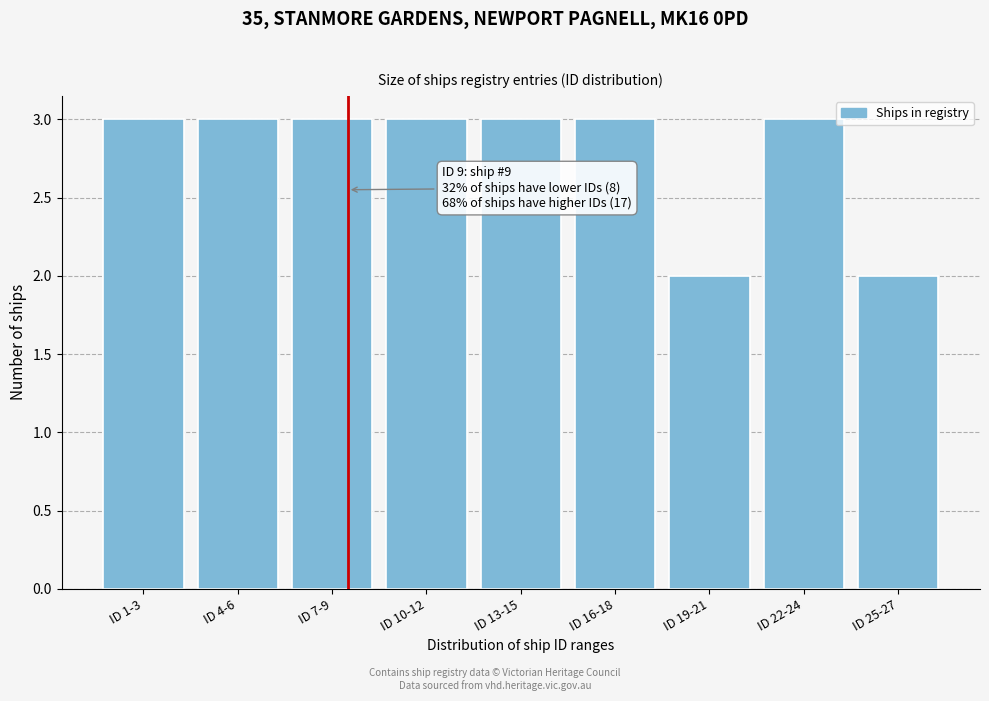

Reading left to right, extract all data points from this chart.

3	3	3	3	3	3	2	3	2